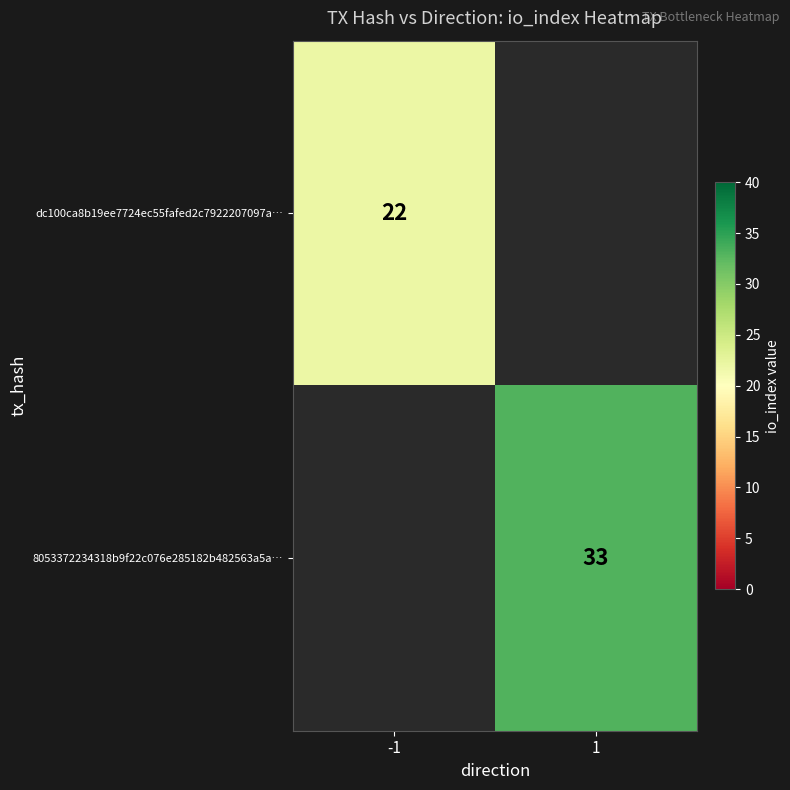

The dc100ca8b19ee7724ec55fafed2c7922207097a… series shows 22 at -1. True or false?

True